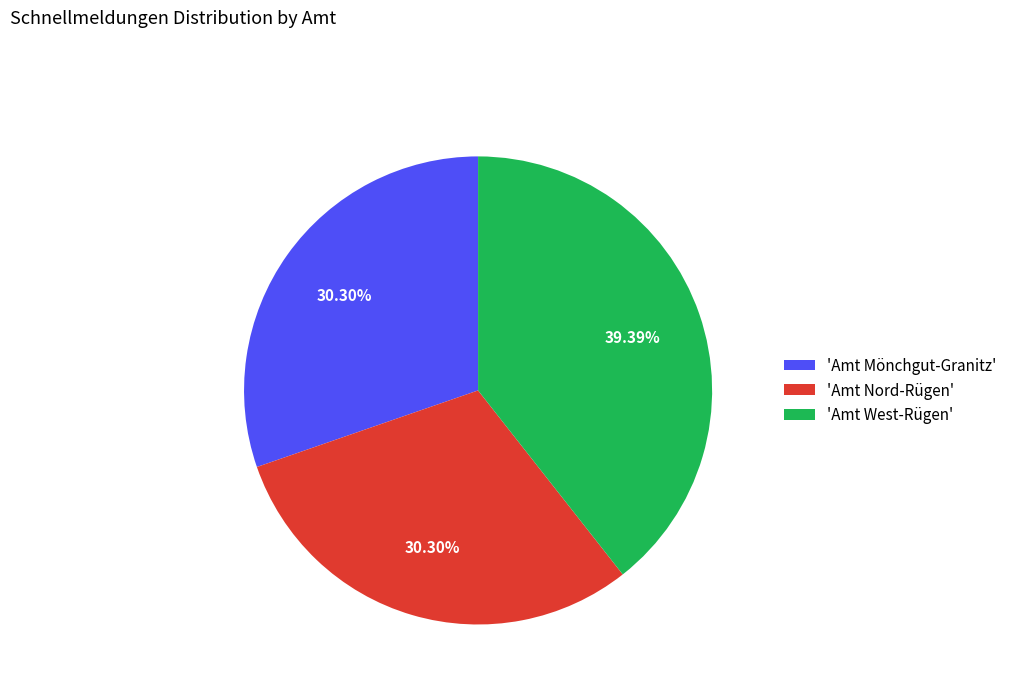

To the nearest percent, what is the difference between the largest and smallest slice percentages?

9%